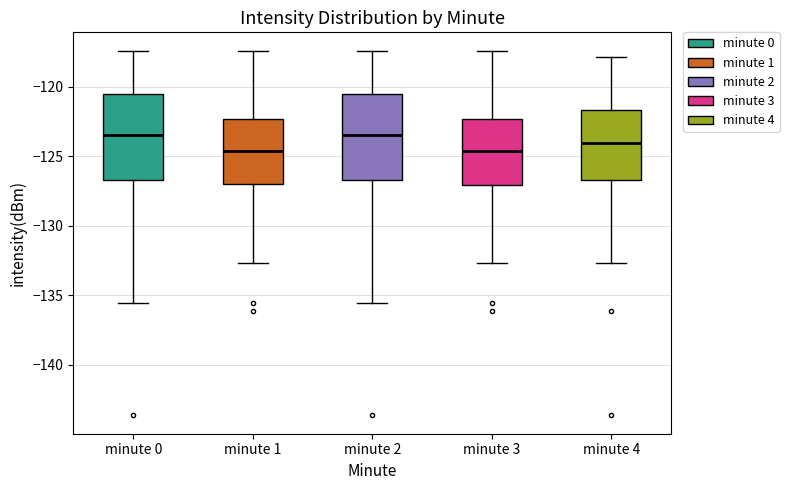

Where does the median line of the box for minute 2 sit on the y-axis? The values are not printed on the chart, so give them approximately, as read against the axis.

-123.5